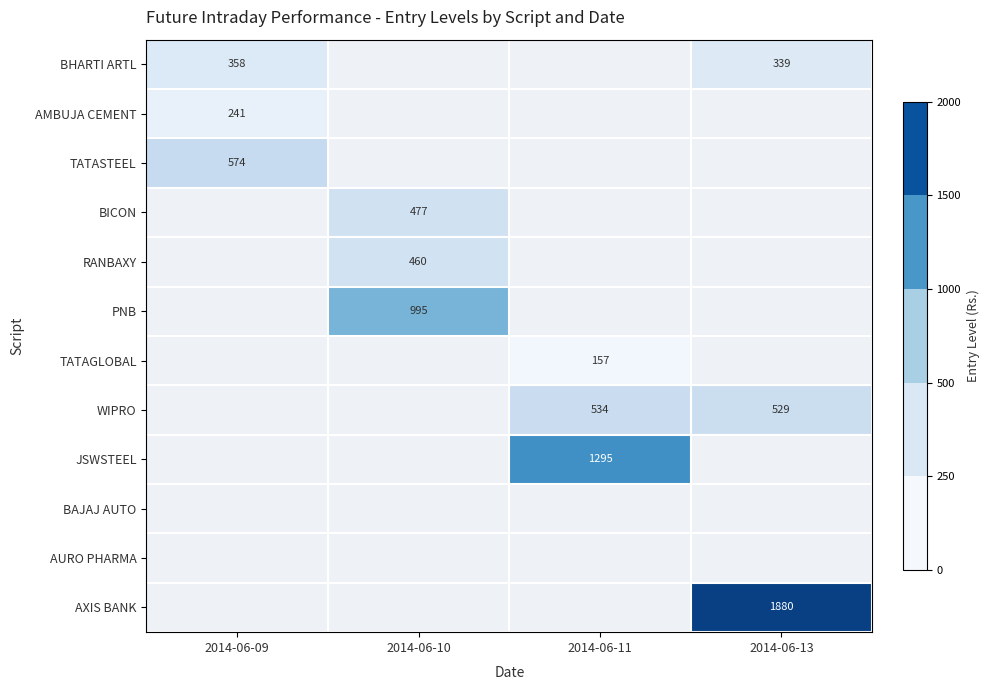

Rank the series by their maximum value, from highest to lowest.

AXIS BANK, JSWSTEEL, PNB, TATASTEEL, WIPRO, BICON, RANBAXY, BHARTI ARTL, AMBUJA CEMENT, TATAGLOBAL, BAJAJ AUTO, AURO PHARMA